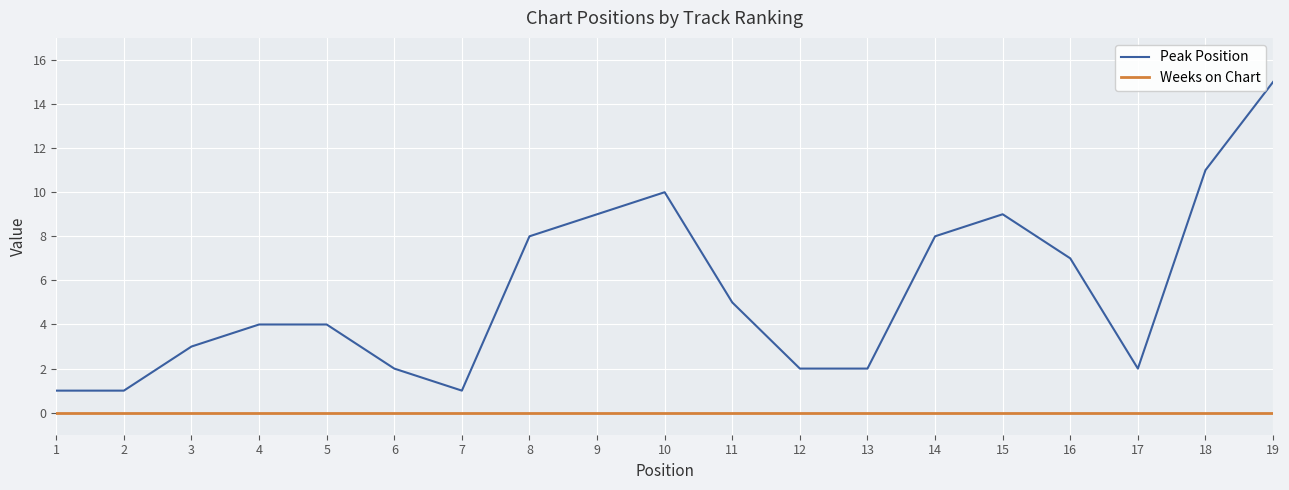

Count the number of categories in the chart.

19